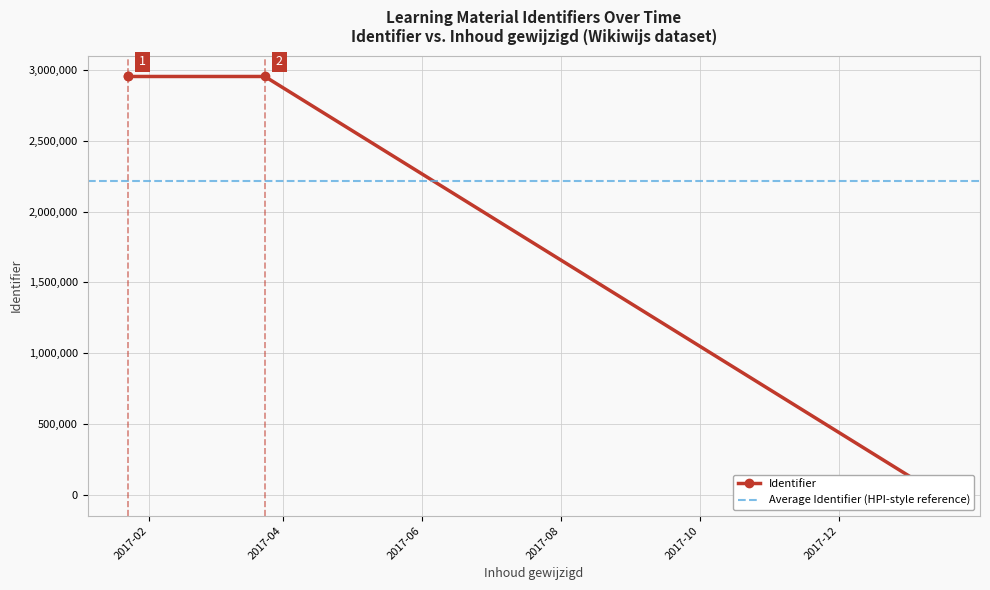

What is the difference between the maximum and minimum values?

2954459